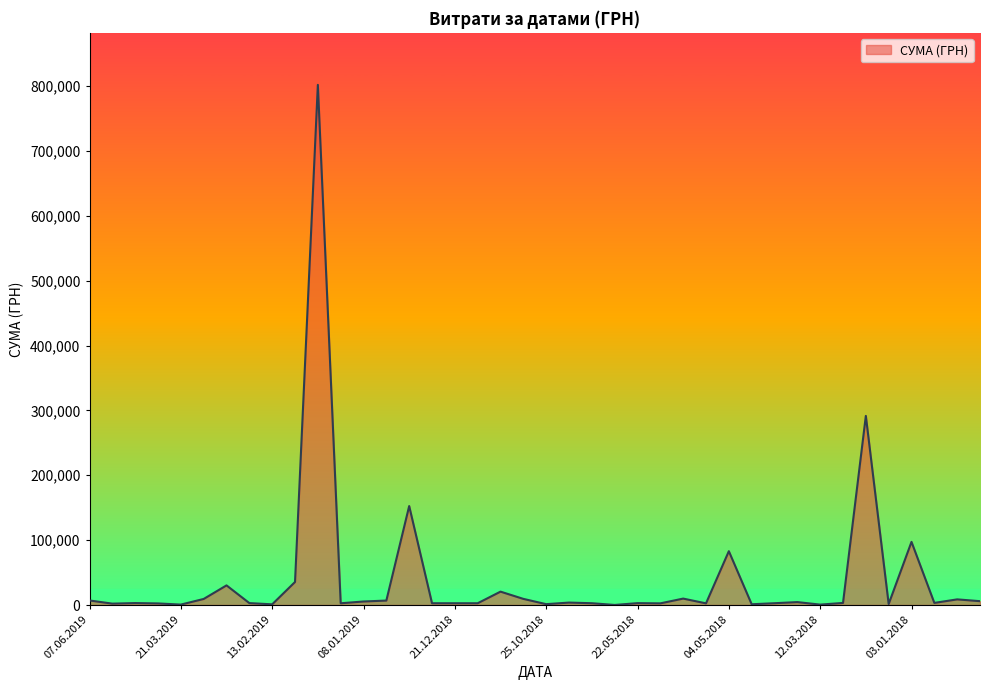

What is the greatest value displayed?

801818.3